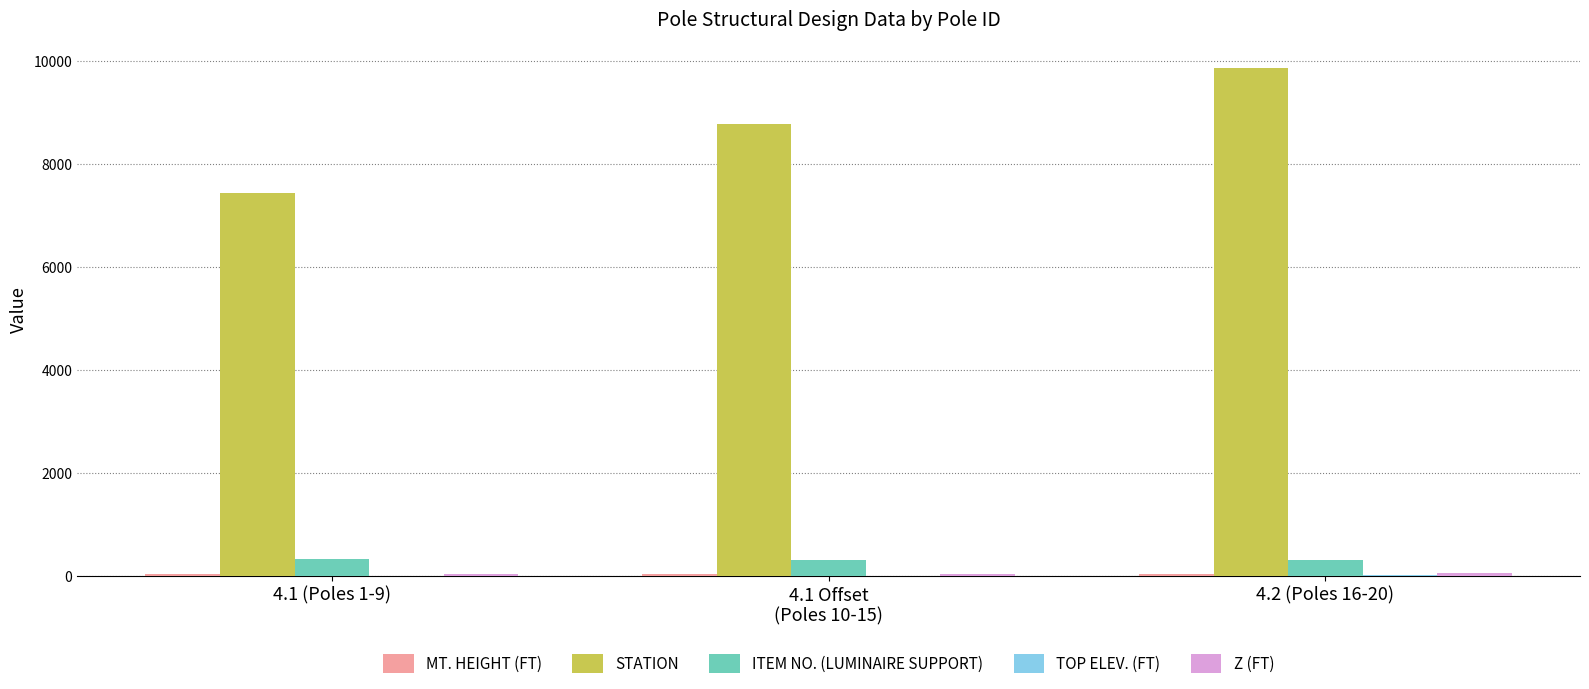

Which series changed the most between 4.1 Offset
(Poles 10-15) and 4.2 (Poles 16-20)?

STATION